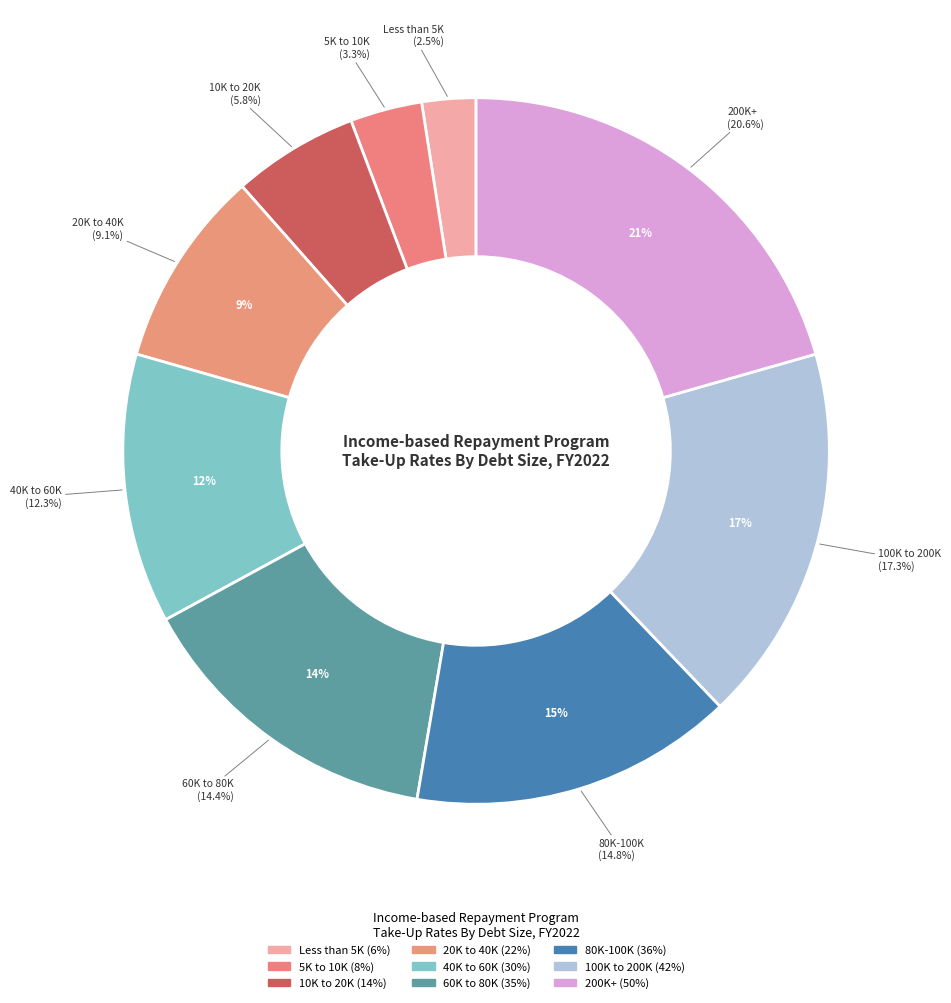

Which category has the smallest portion of the pie?

Less than 5K